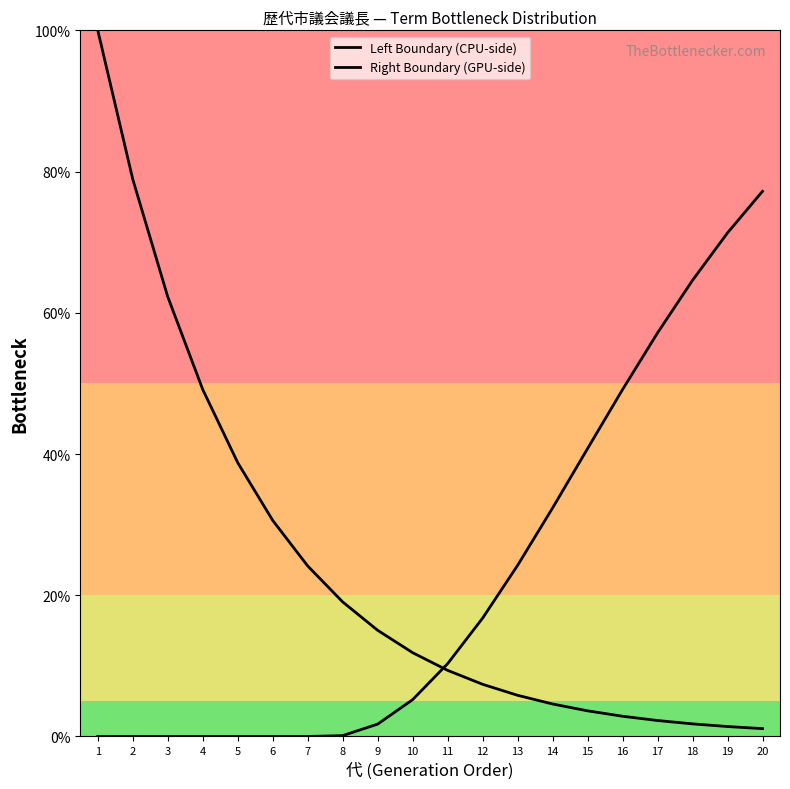

Which series contains the highest Y value?

Left Boundary (CPU-side)